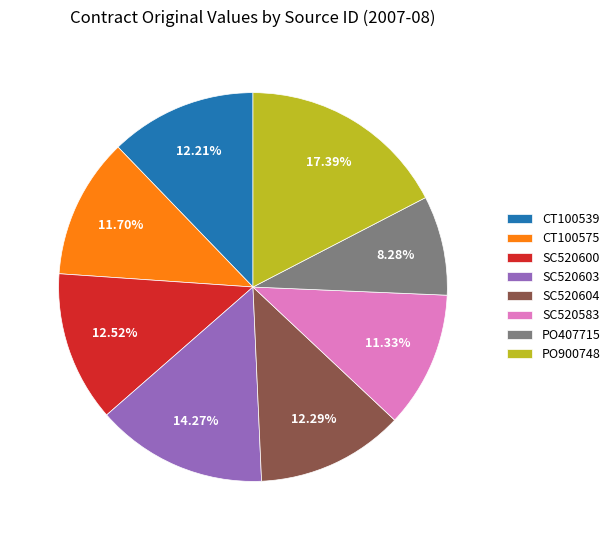

Is there any slice that represents more than half of the pie?

No